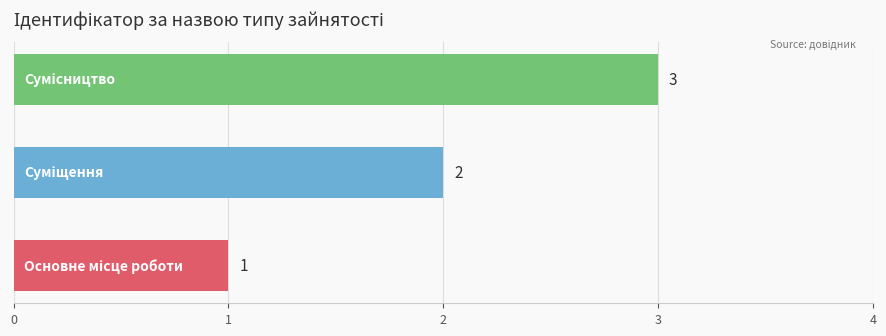

Count the values in the range 1 to 3.

3